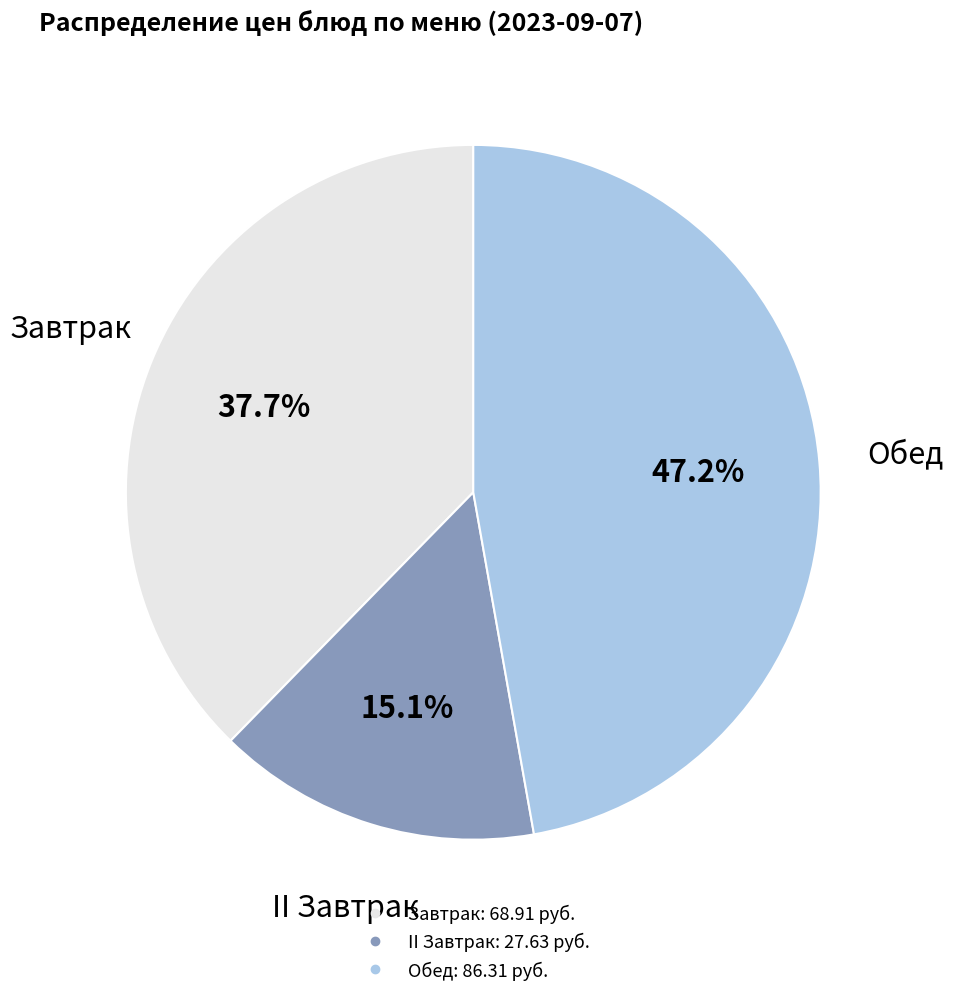

Does any single category account for the majority?

No